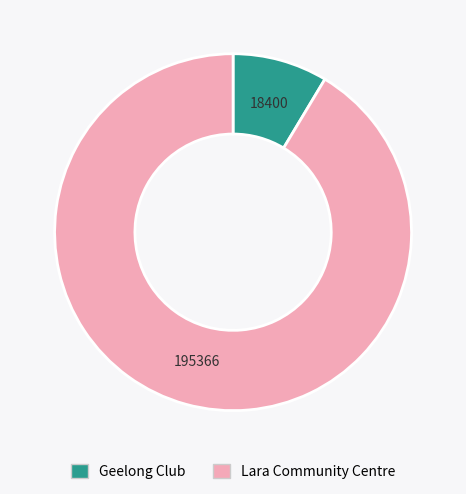

Between Lara Community Centre and Geelong Club, which is larger?

Lara Community Centre